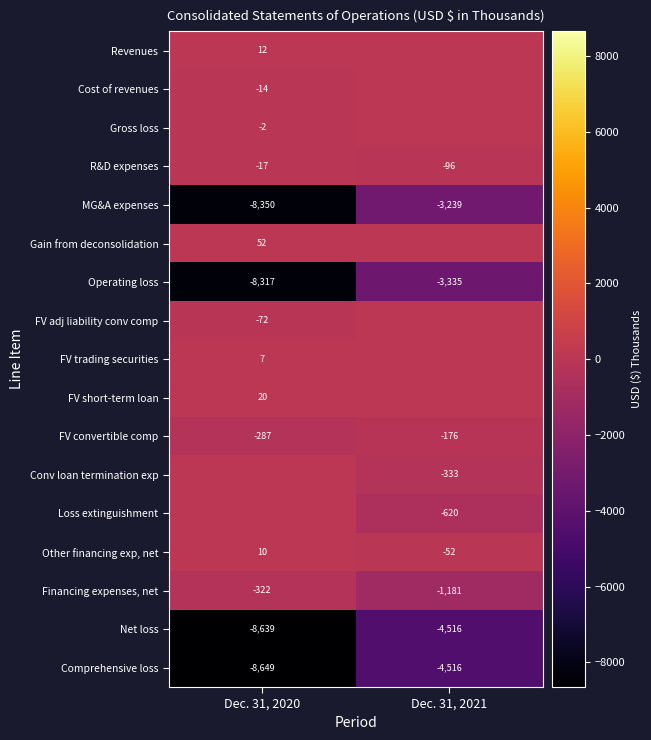

The value of Operating loss at Dec. 31, 2021 is -1484. True or false?

False